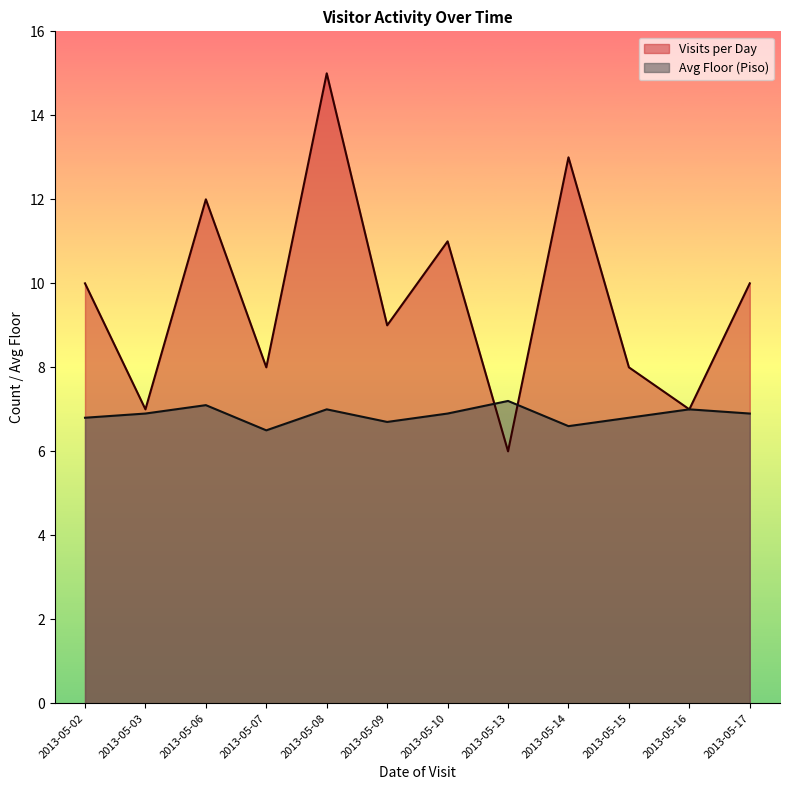

How many categories are shown in the chart?

12